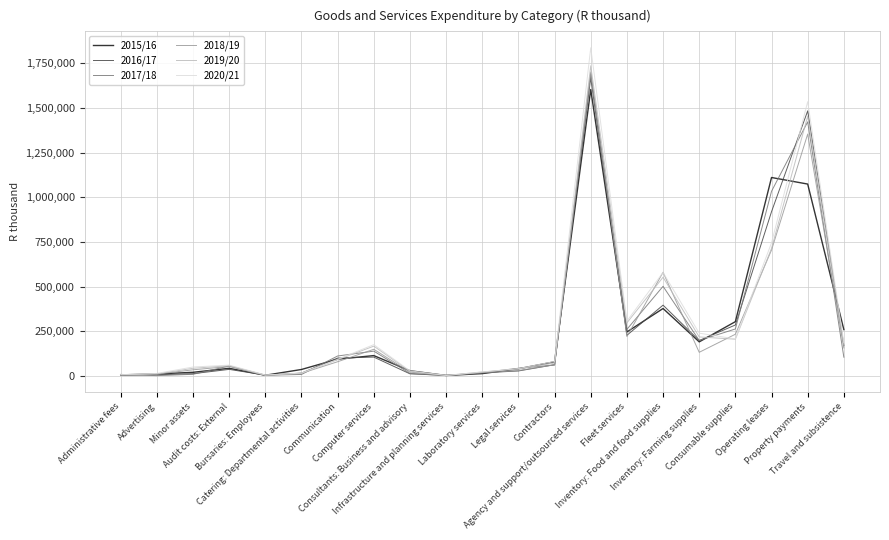

In 2020/21, how many points are lower than both neighbors (excluding endpoints)?

4